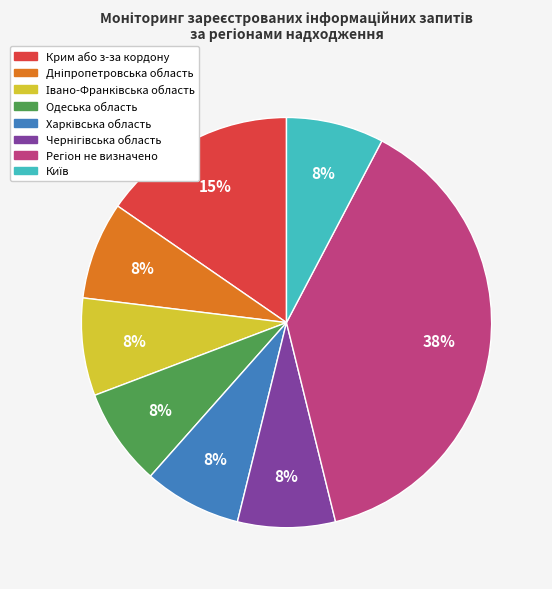

Is there a majority slice in this chart?

No